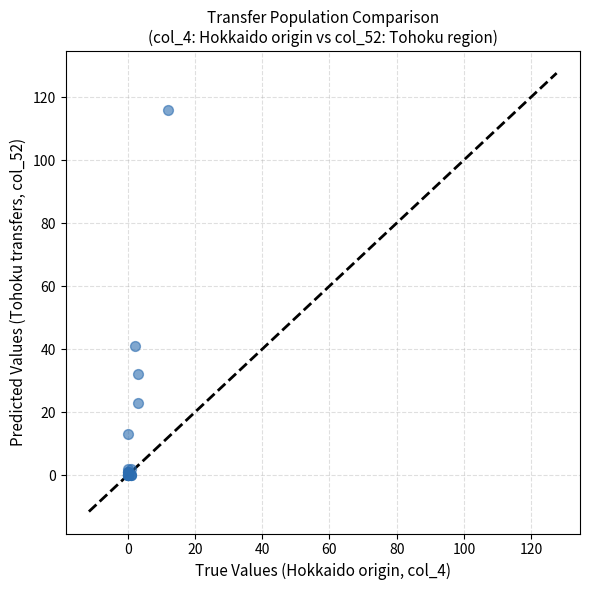

What Y value in the scatter plot is closest to 58?

41